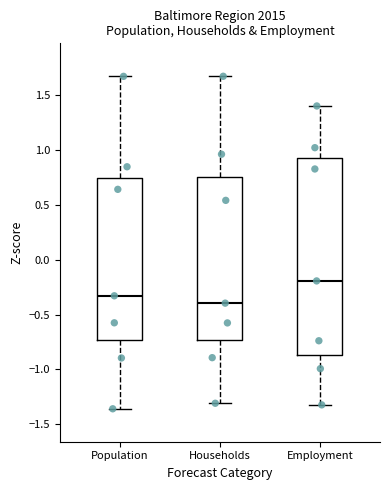

Which box is the tallest, from its lower edge to its upper edge?

Employment